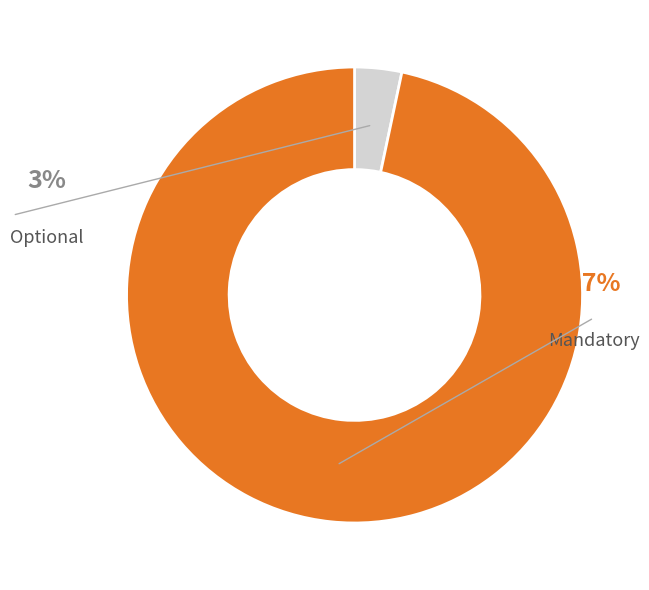

Rank the categories by value from lowest to highest.

Optional, Mandatory